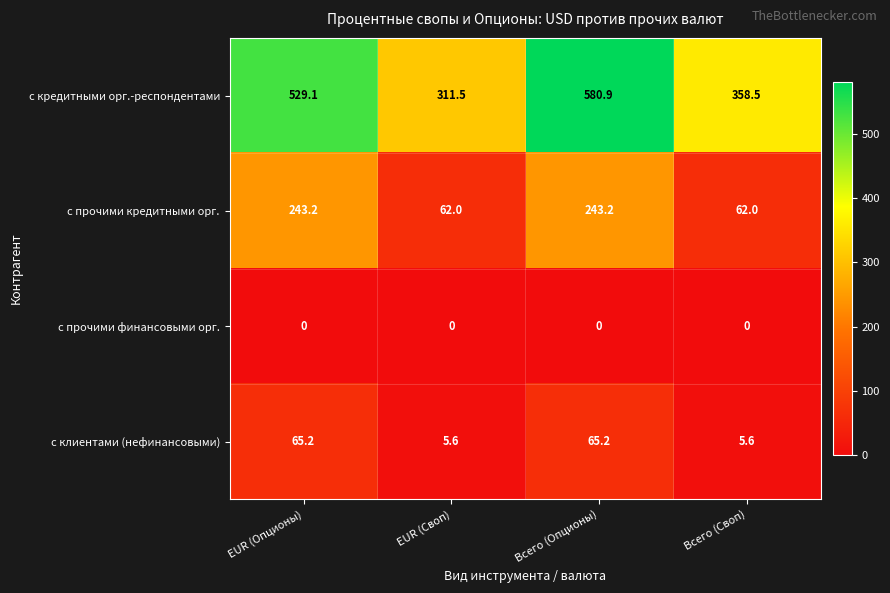

How many data points does each series have?

4